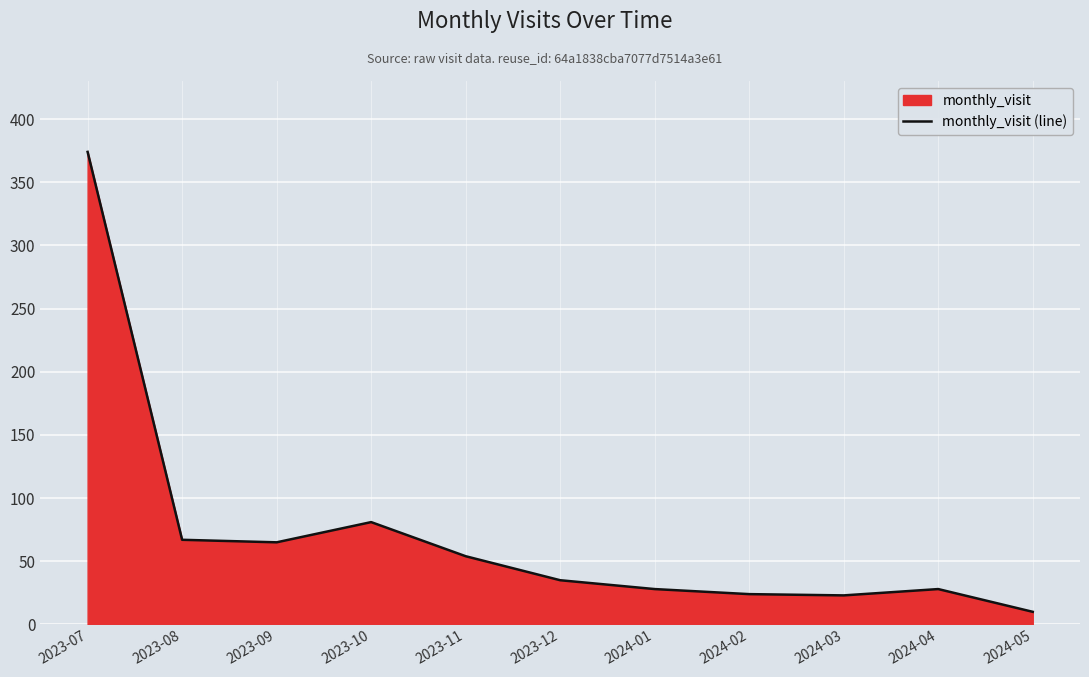

How many values are below 35?

5